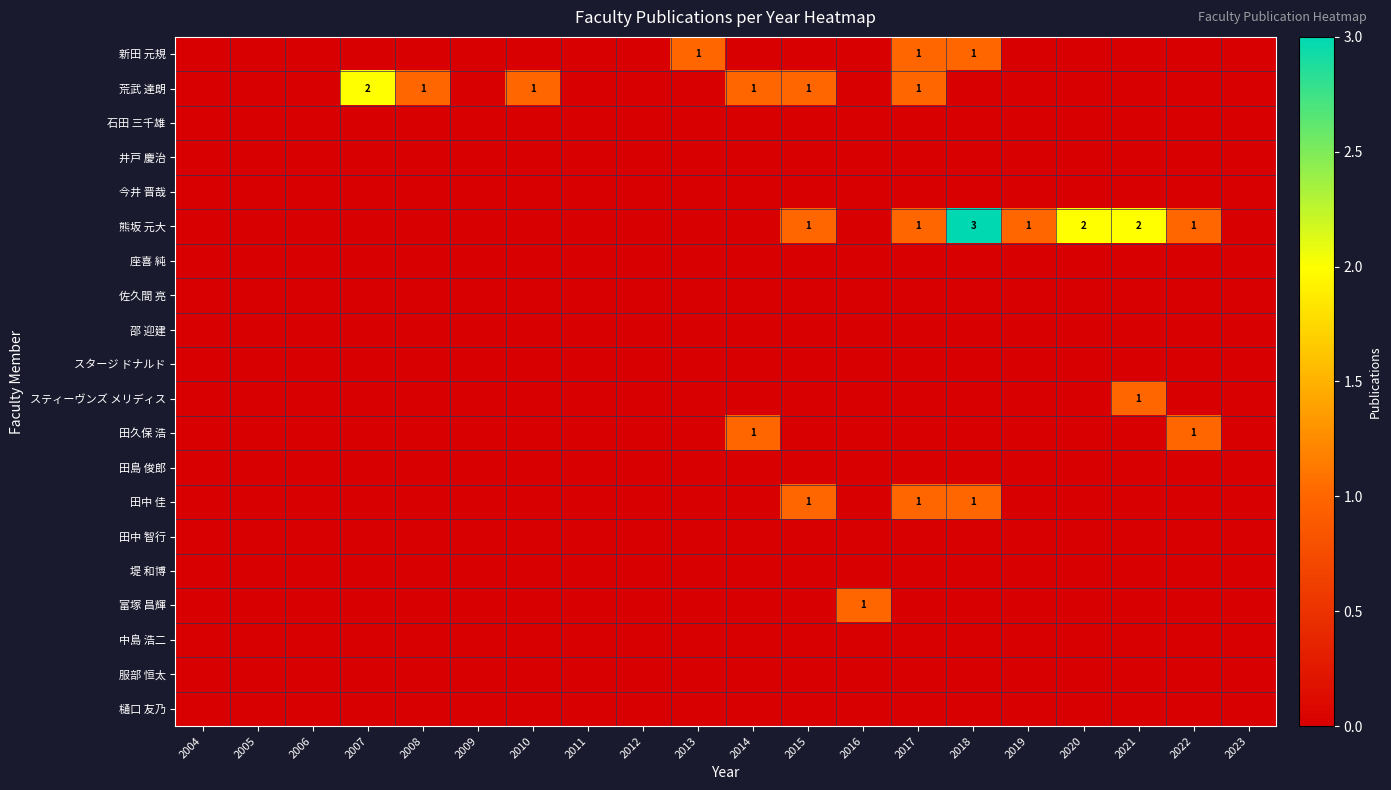

How many data points does each series have?

20